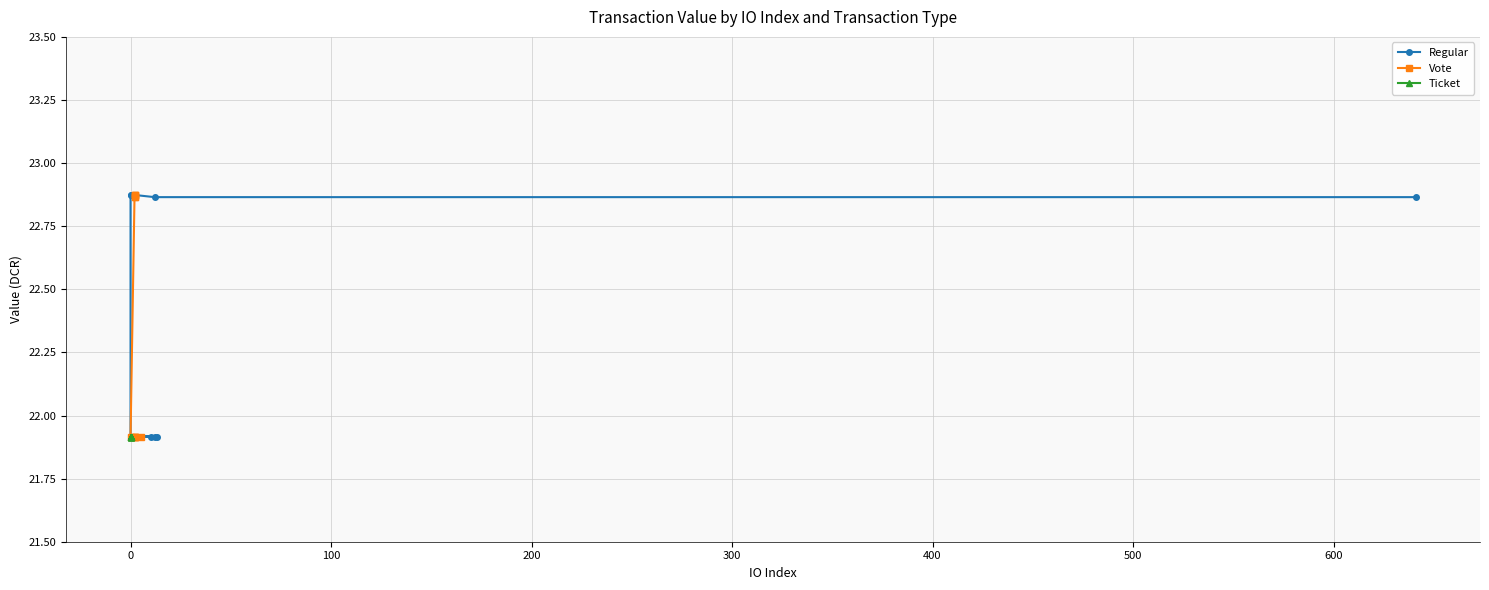

Does the chart display data point markers on the line(s)?

Yes